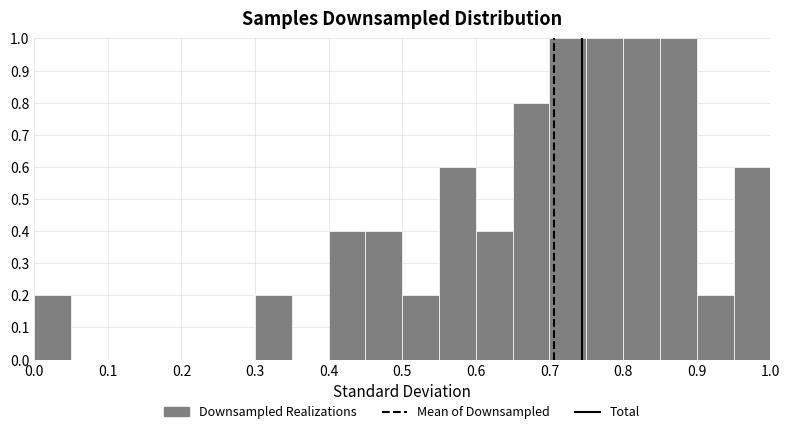

Reading left to right, list every bar in this chart as the range it spans on the x-axis followed by its height. The values are not printed on the chart, so give them approximately, as read against the axis.

0.00 to 0.05: 0.2
0.05 to 0.10: 0
0.10 to 0.15: 0
0.15 to 0.20: 0
0.20 to 0.25: 0
0.25 to 0.30: 0
0.30 to 0.35: 0.2
0.35 to 0.40: 0
0.40 to 0.45: 0.4
0.45 to 0.50: 0.4
0.50 to 0.55: 0.2
0.55 to 0.60: 0.6
0.60 to 0.65: 0.4
0.65 to 0.70: 0.8
0.70 to 0.75: 1.0
0.75 to 0.80: 1.0
0.80 to 0.85: 1.0
0.85 to 0.90: 1.0
0.90 to 0.95: 0.2
0.95 to 1.00: 0.6